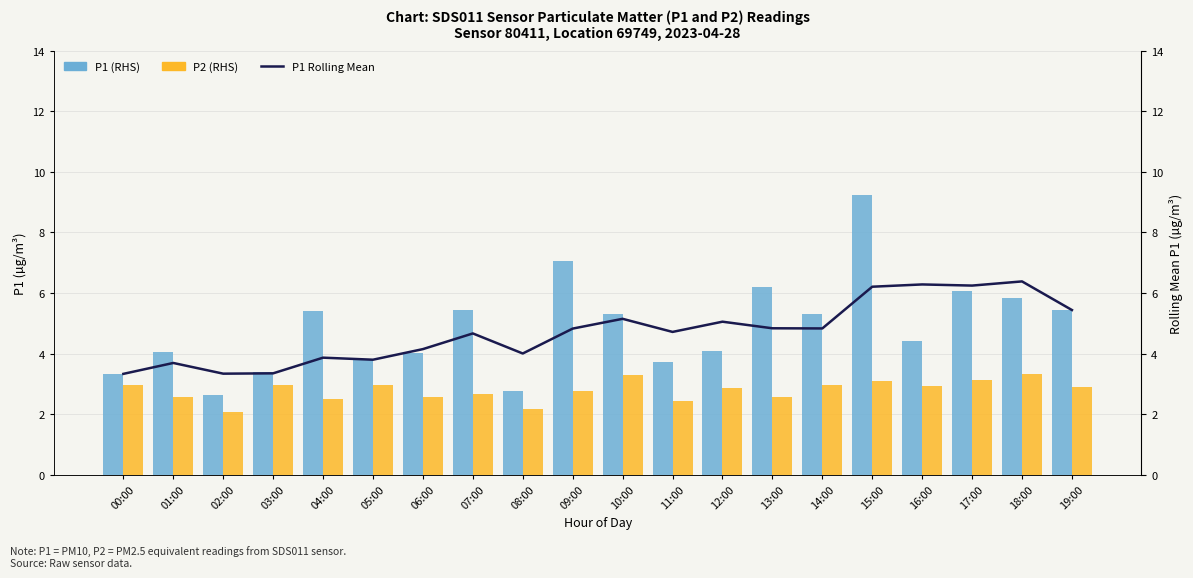

What value does the P2 (RHS) series have at 07:00?

2.7